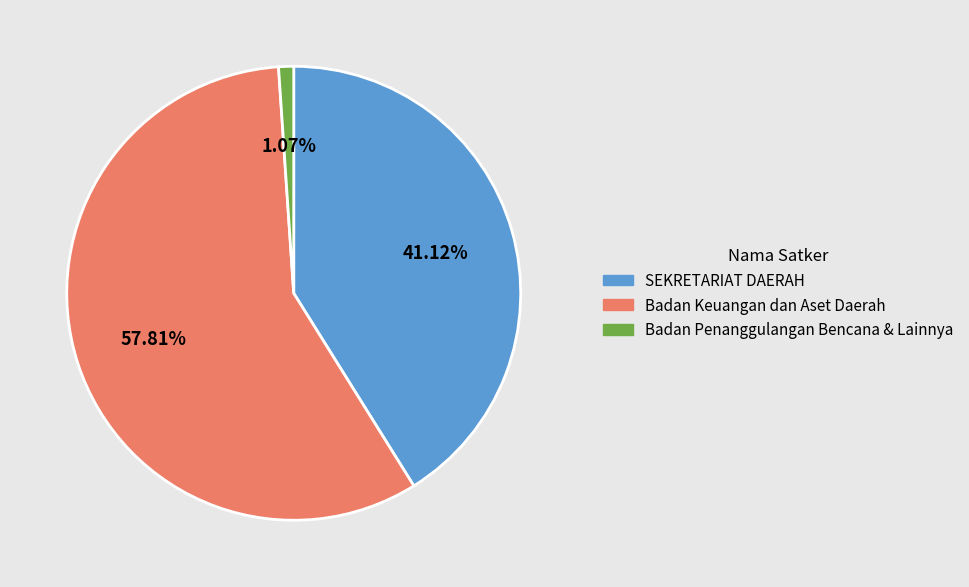

Count the number of slices in the pie.

3